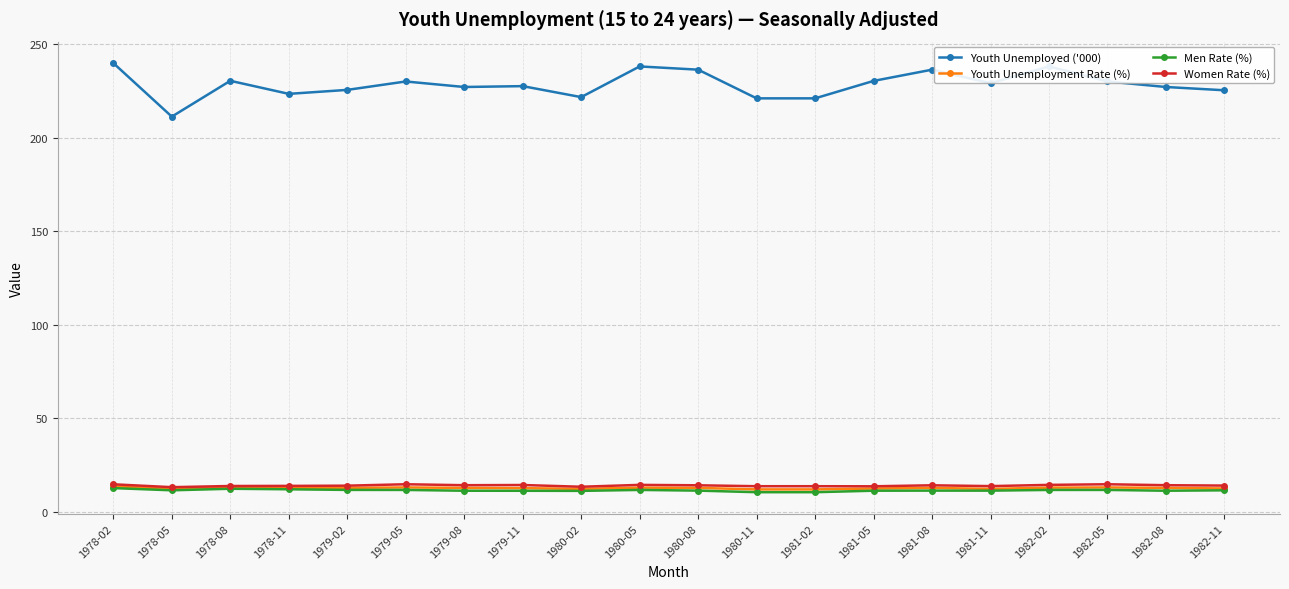

What is the total value across all series at 1978-11?

262.3